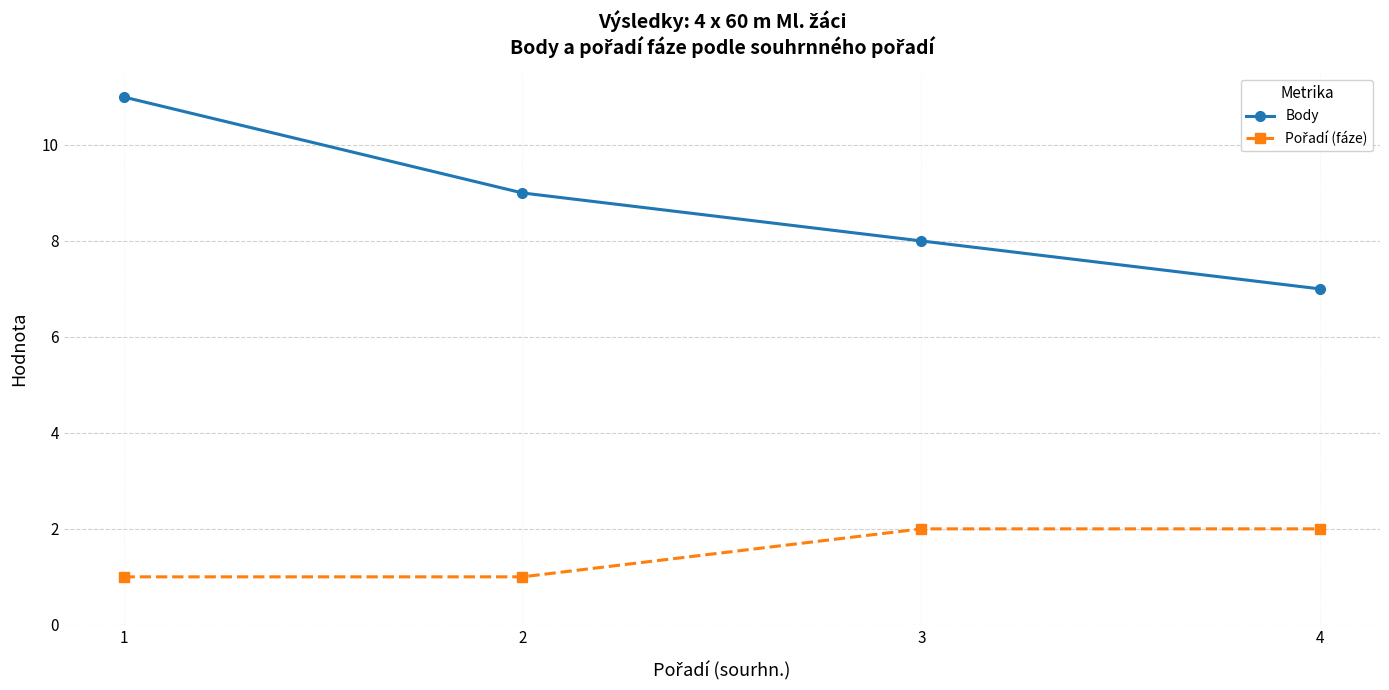

List the labels in order of Body value, smallest first.

4, 3, 2, 1